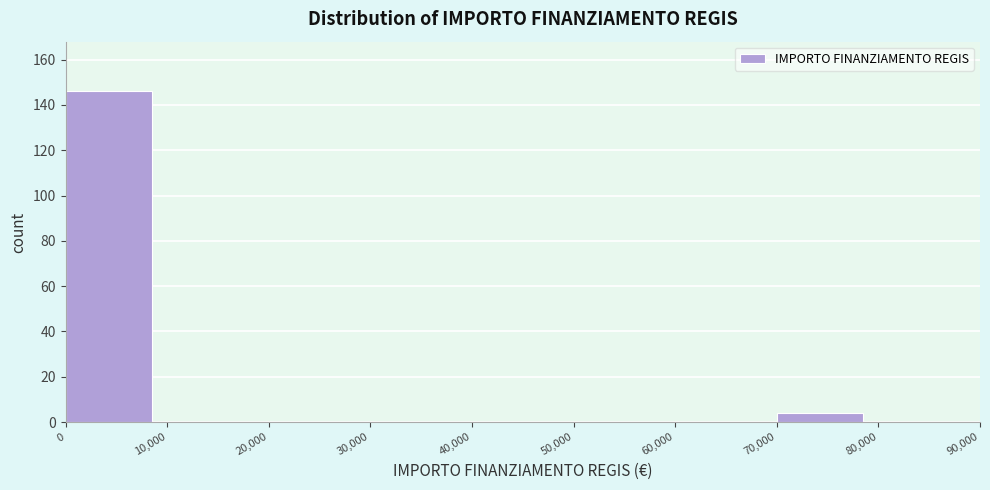

Reading left to right, list every bar in this chart as the range it spans on the x-axis followed by its height. The values are not printed on the chart, so give them approximately, as read against the axis.

0 to 10,000: 146
10,000 to 20,000: 0
20,000 to 30,000: 0
30,000 to 40,000: 0
40,000 to 50,000: 0
50,000 to 60,000: 0
60,000 to 70,000: 0
70,000 to 80,000: 4
80,000 to 90,000: 0